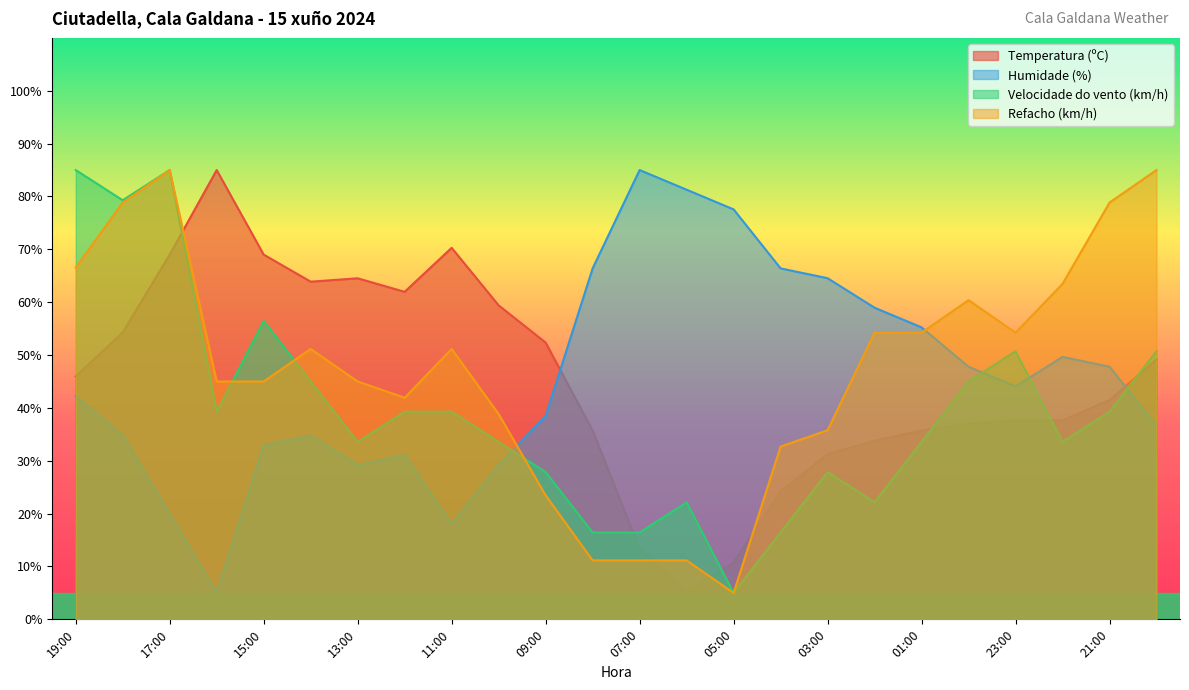

Is the value of Velocidade do vento (km/h) at 09:00 greater than the value of Humidade (%) at 05:00?

No